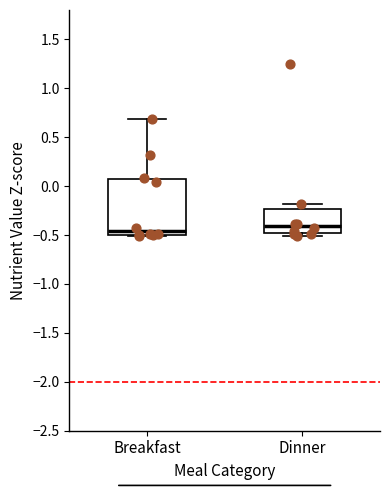

Which box is the tallest, from its lower edge to its upper edge?

Breakfast